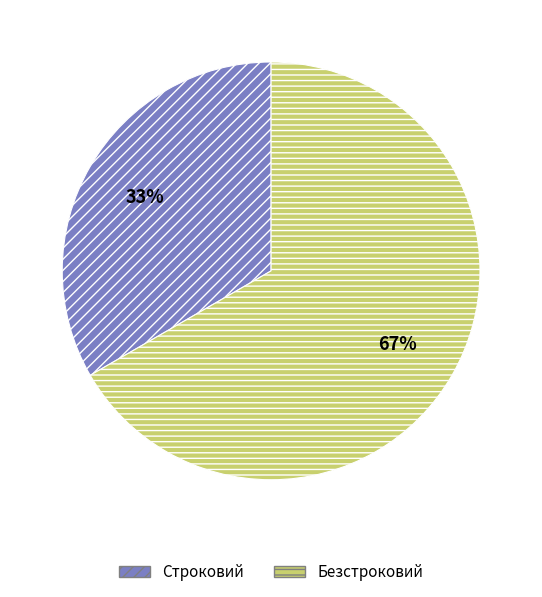

Is the sum of Строковий and Безстроковий greater than half?

Yes